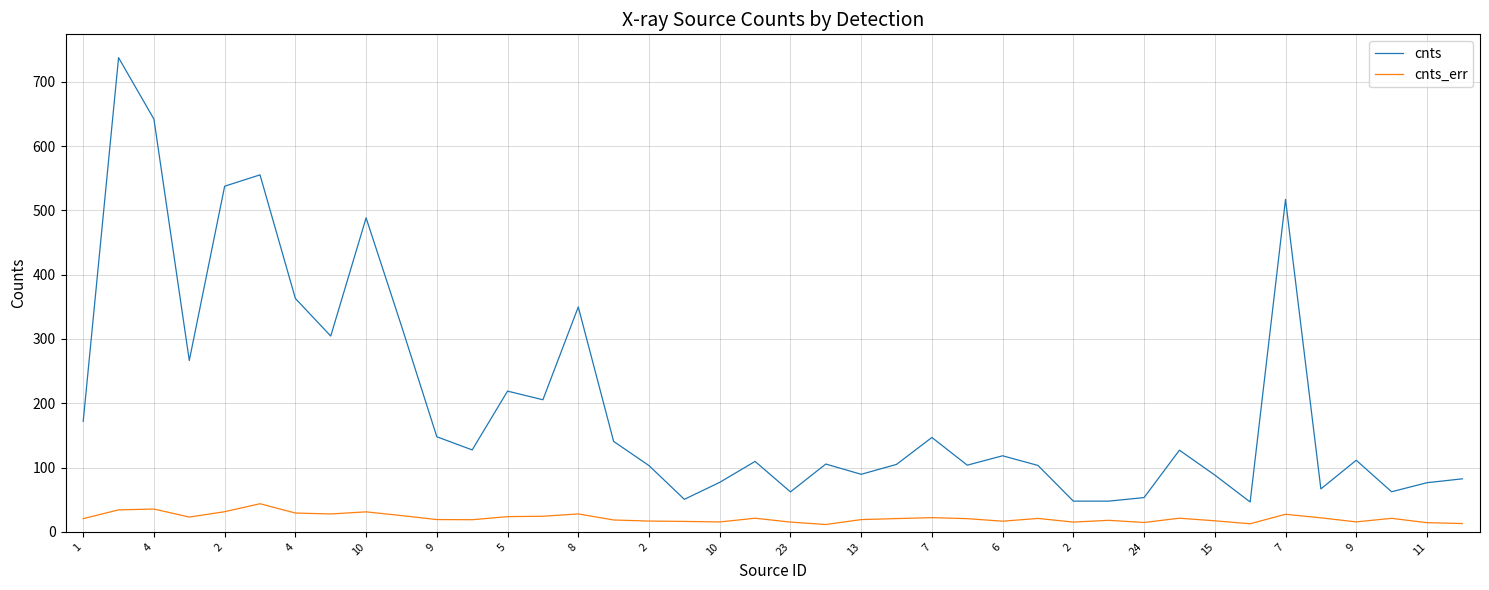

Which series has the widest spread of values?

cnts